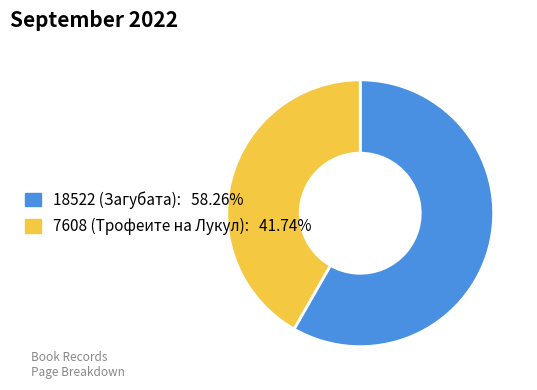

Between 7608 and 18522, which is larger?

18522